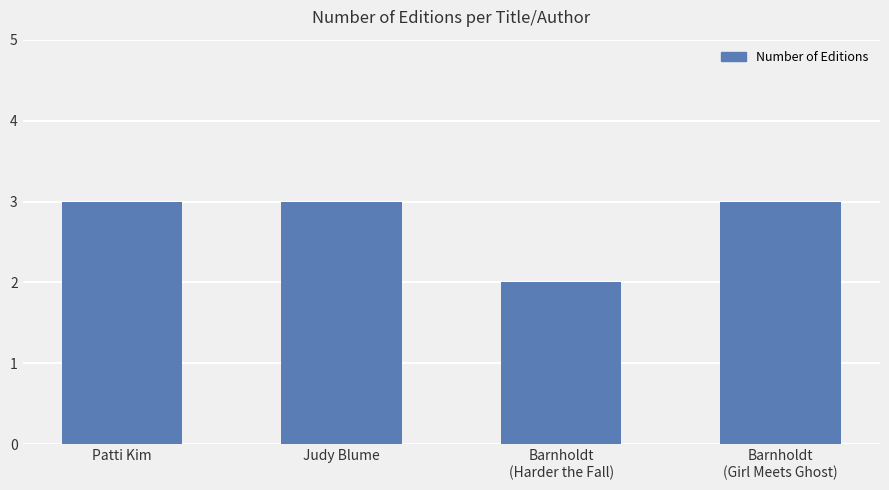

Reading left to right, transcribe all the data shown in this chart.

3	3	2	3